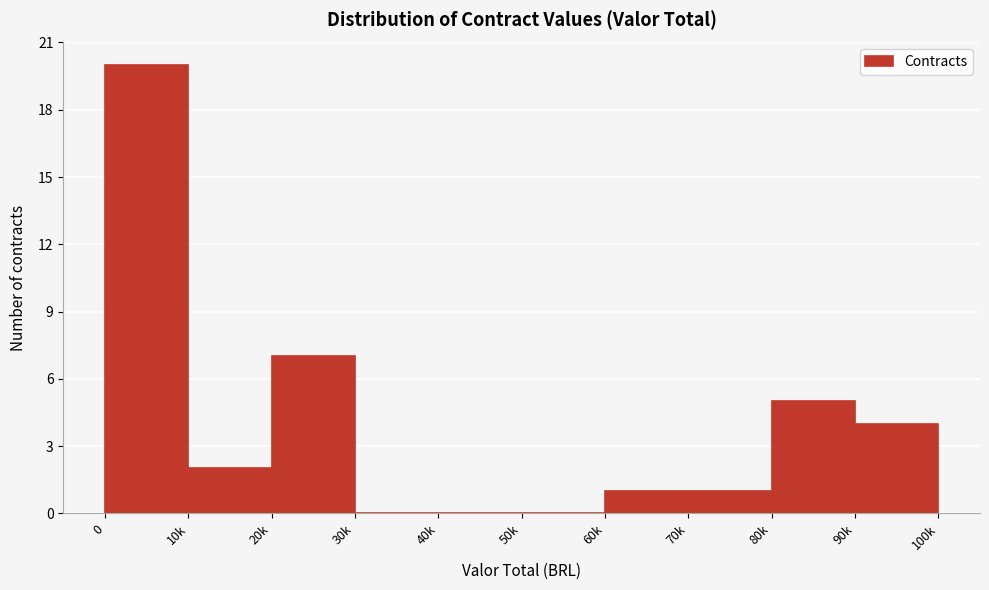

Reading left to right, list all the values displayed in this chart.

0=20	10k=2	20k=7	30k=0	40k=0	50k=0	60k=1	70k=1	80k=5	90k=4